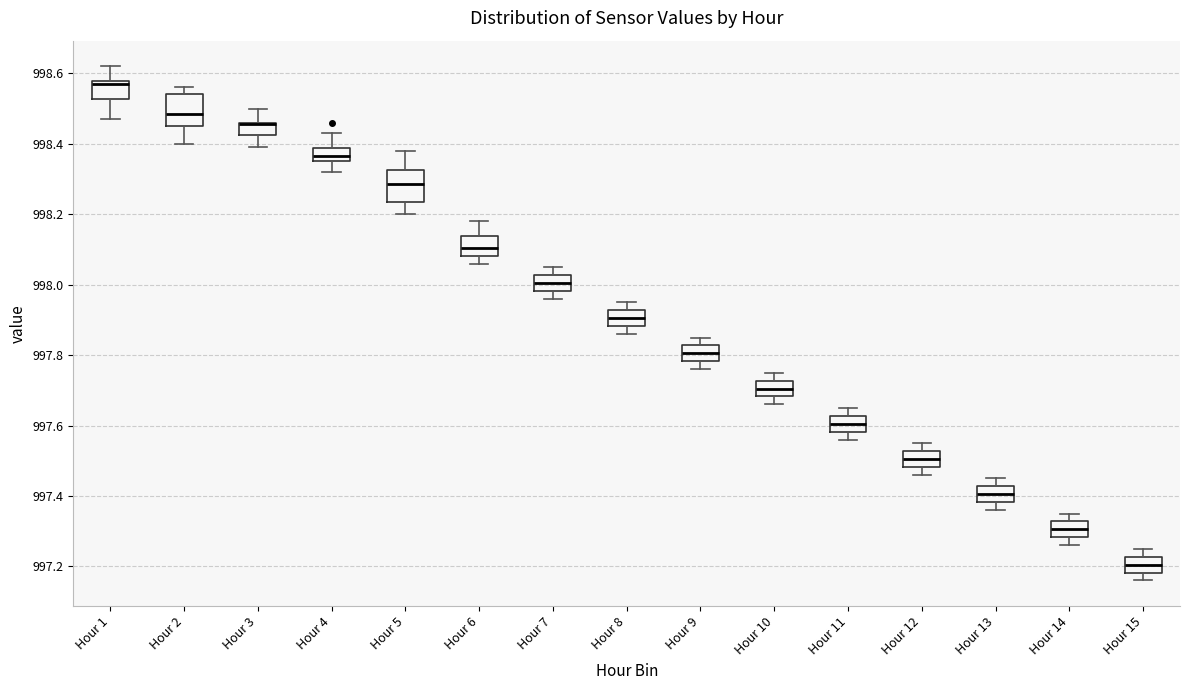

Where does the upper whisker of the box for Hour 5 end on the y-axis? The values are not printed on the chart, so give them approximately, as read against the axis.

998.38